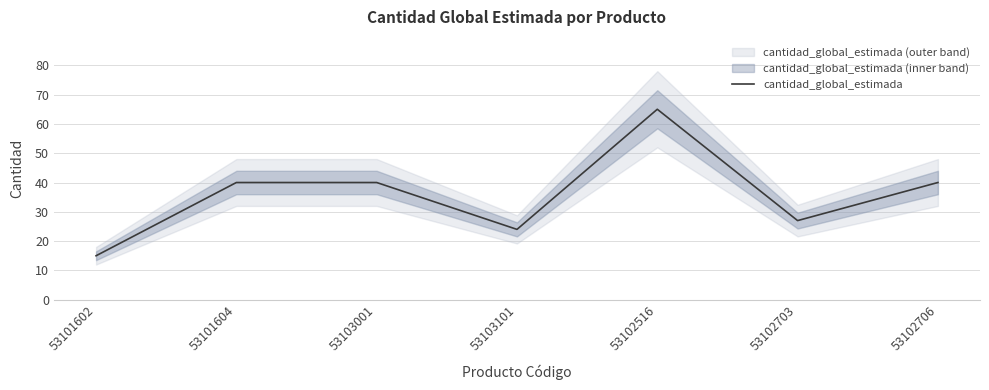

What is the average value?

36